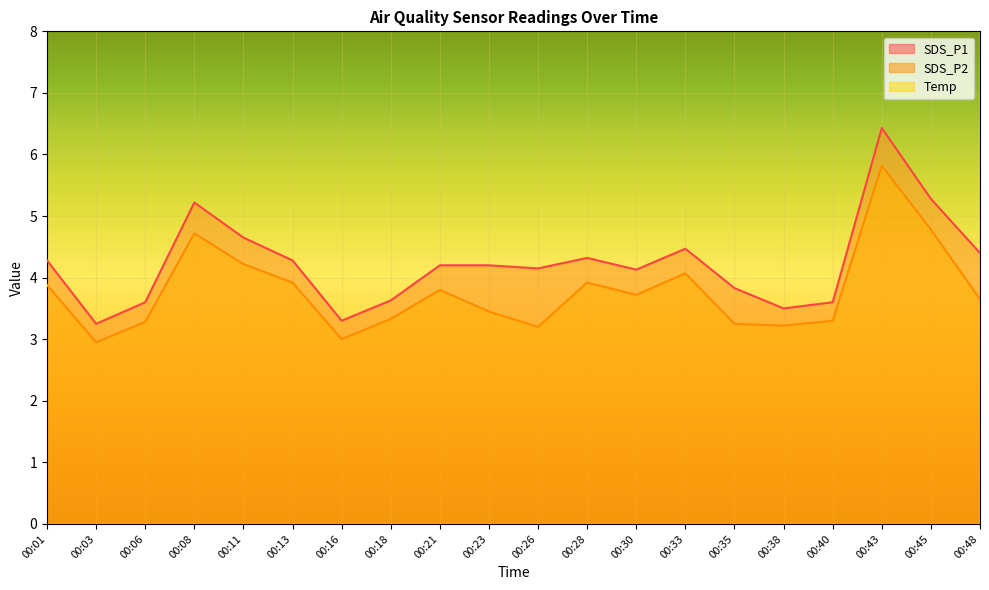

List the labels in order of SDS_P1 value, largest first.

00:43, 00:45, 00:08, 00:11, 00:33, 00:48, 00:28, 00:01, 00:13, 00:21, 00:23, 00:26, 00:30, 00:35, 00:18, 00:06, 00:40, 00:38, 00:16, 00:03